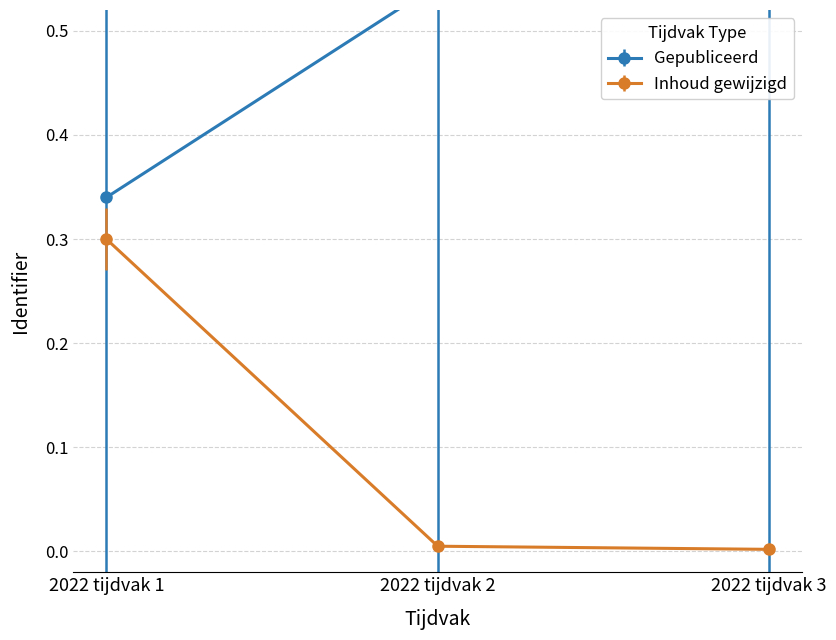

Which has a higher value, 2022 tijdvak 2 or 2022 tijdvak 1?

2022 tijdvak 2